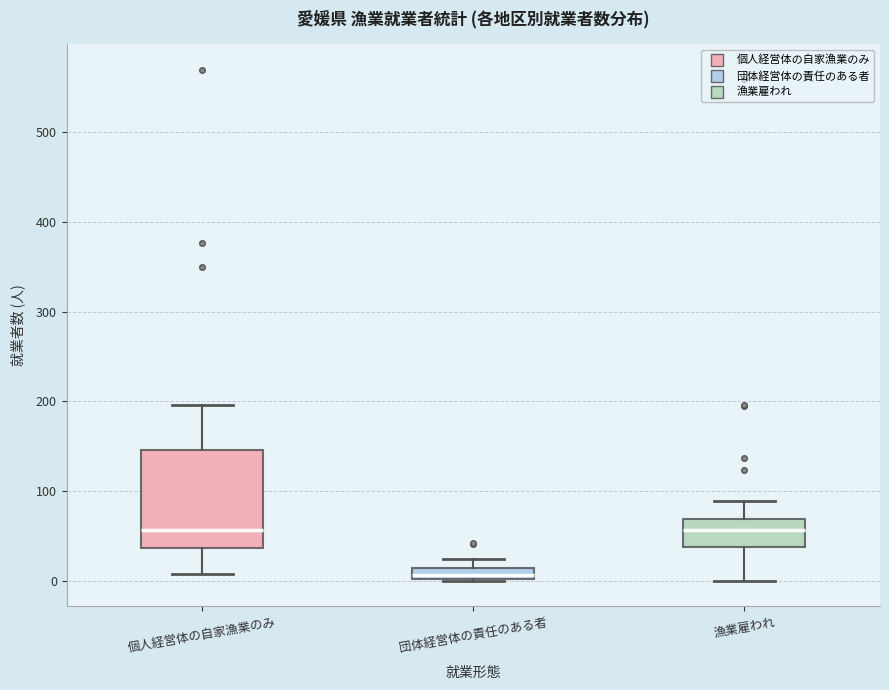

Where is the lower edge of the box for 団体経営体の責任のある者 on the y-axis? The values are not printed on the chart, so give them approximately, as read against the axis.

0